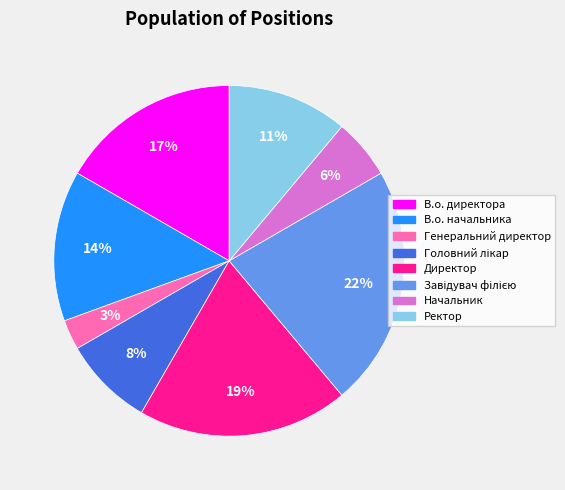

Do Директор and Генеральний директор together represent more than half of the pie?

No